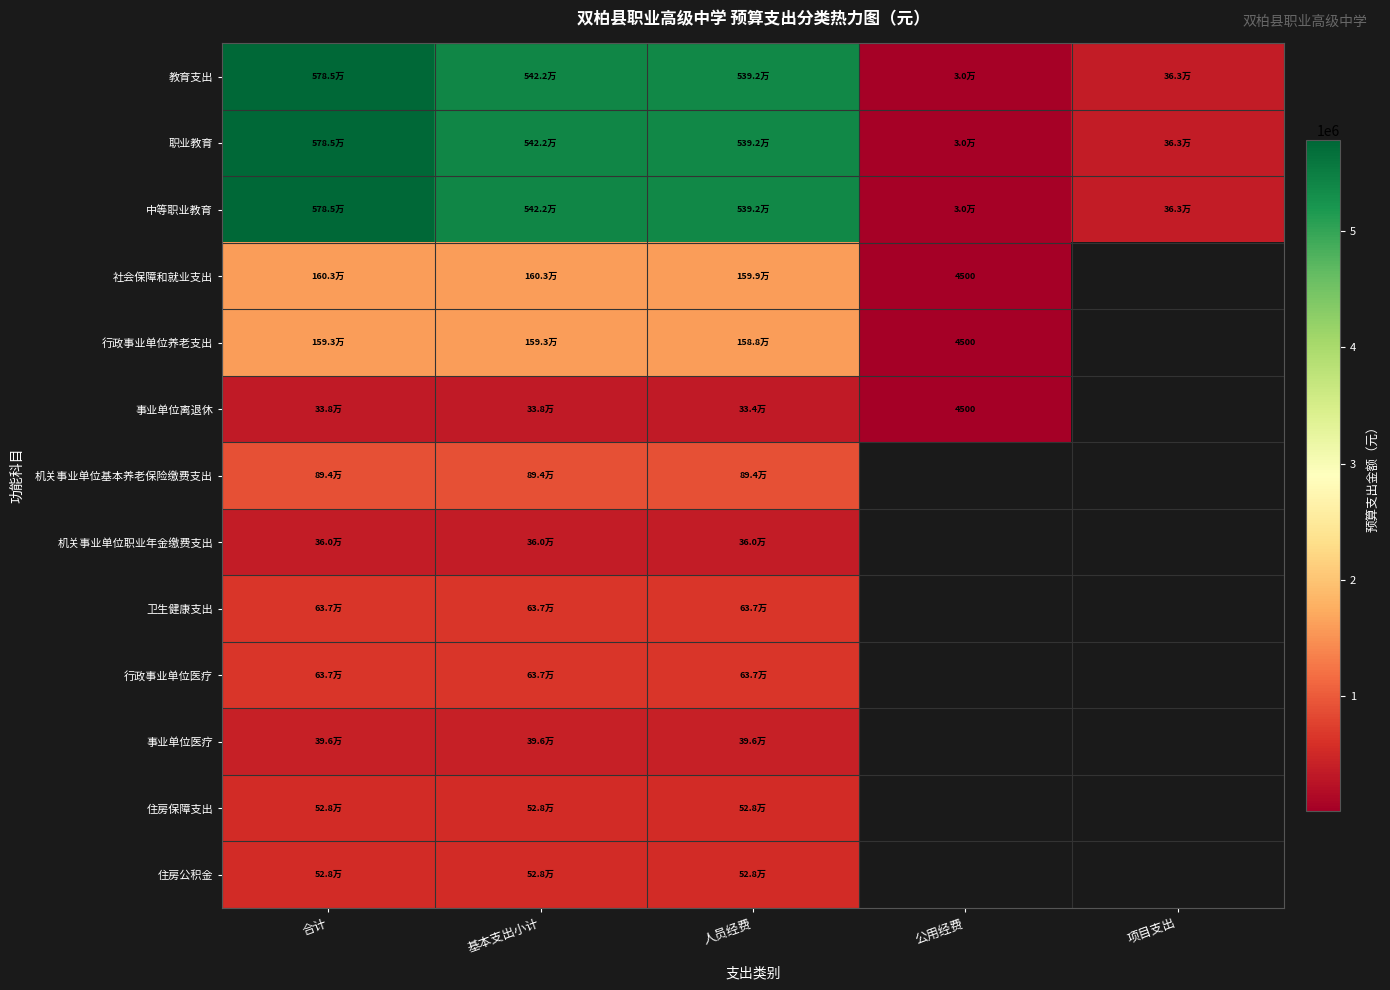

At which label does 中等职业教育 first exceed 5391728?

合计